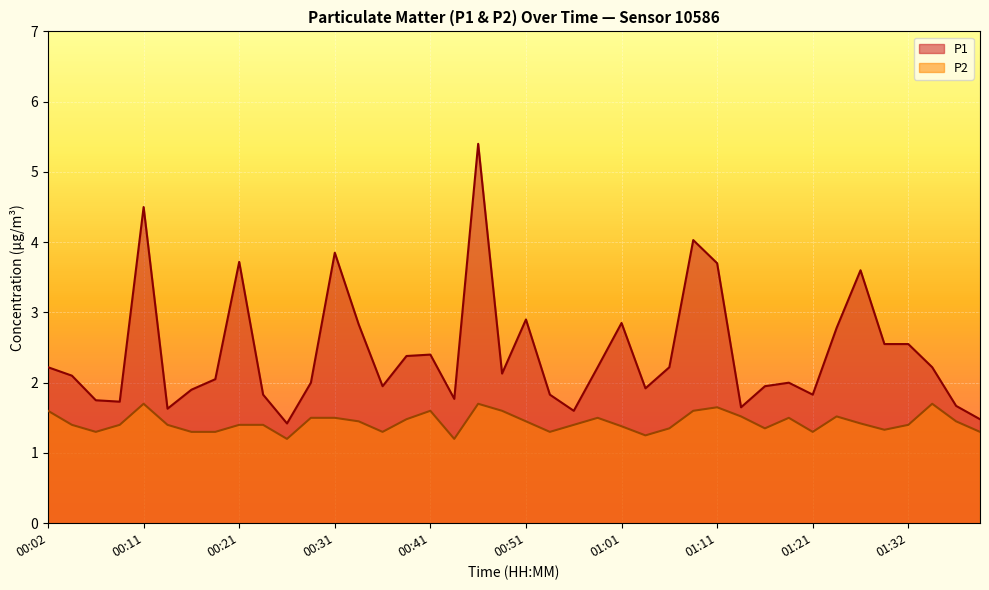

Rank the series by their average value, from lowest to highest.

P2, P1